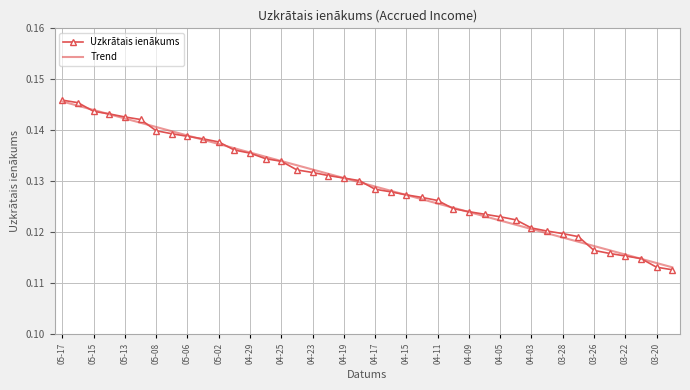

Which series has the largest total across all categories?

Uzkrātais ienākums